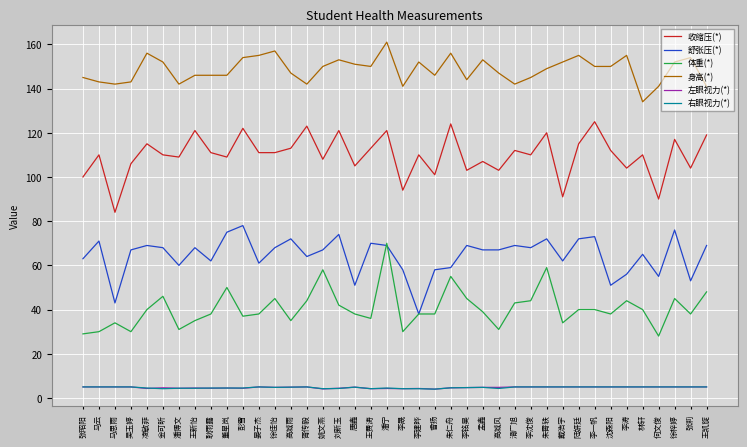

What is the sum of the 收缩压(*) values at 沈森阳 and 马思雨?

196.0